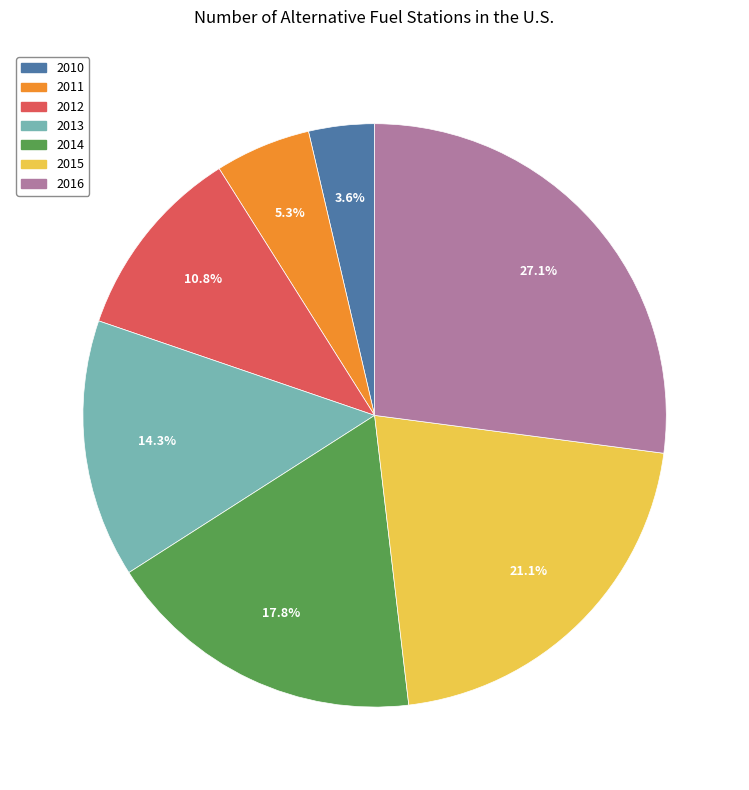

The 2015 slice represents 8% of the pie. True or false?

False